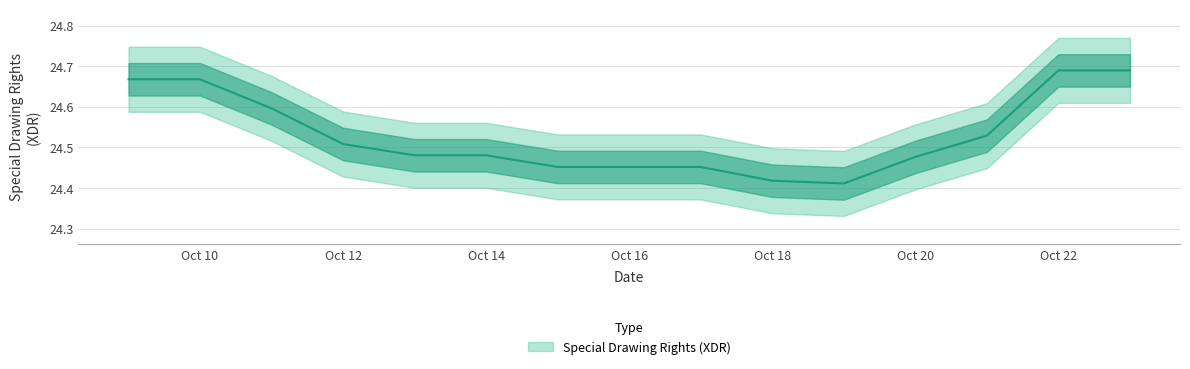

What is the ratio of the value at 2021-10-18 to the value at 2021-10-17?

1.0